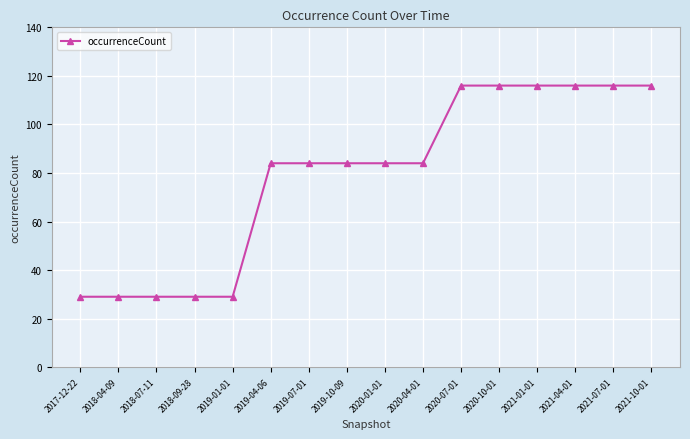

Count the number of data series in this chart.

1